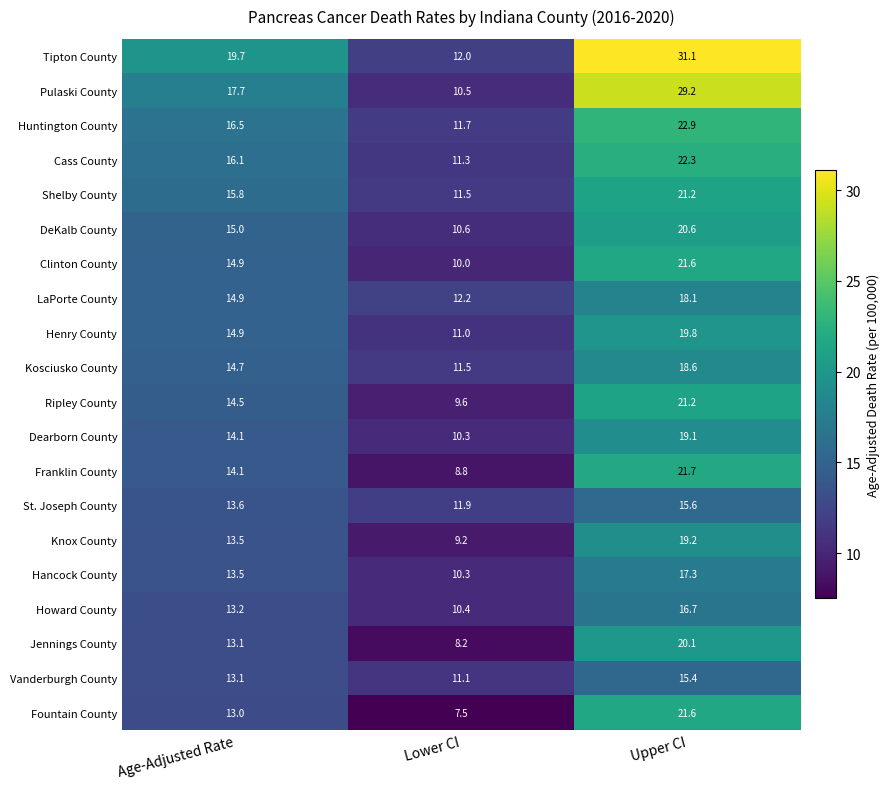

List the labels in order of Clinton County value, largest first.

Upper CI, Age-Adjusted Rate, Lower CI